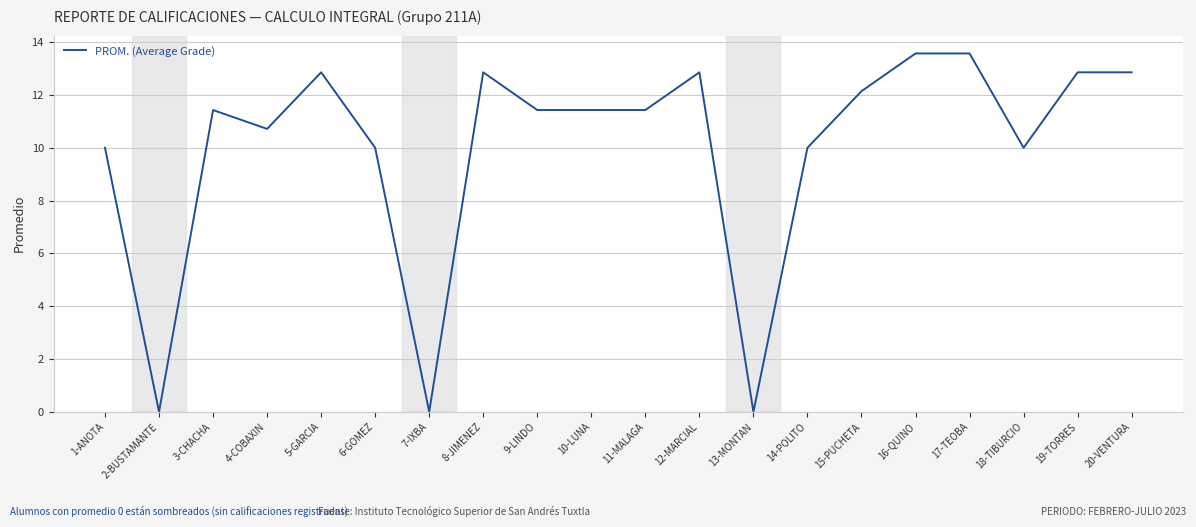

What is the maximum value shown in the chart?

13.6